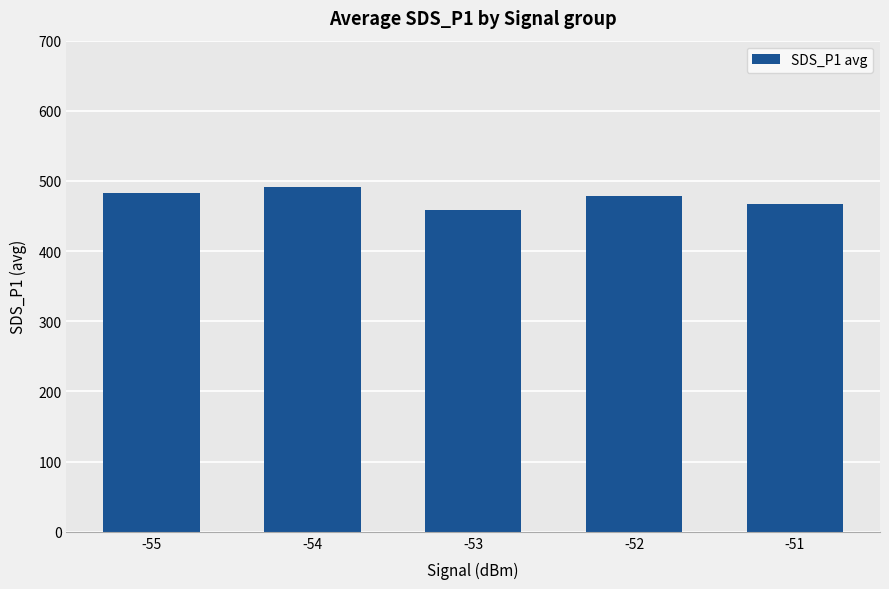

What value does the data have at -53?

459.3